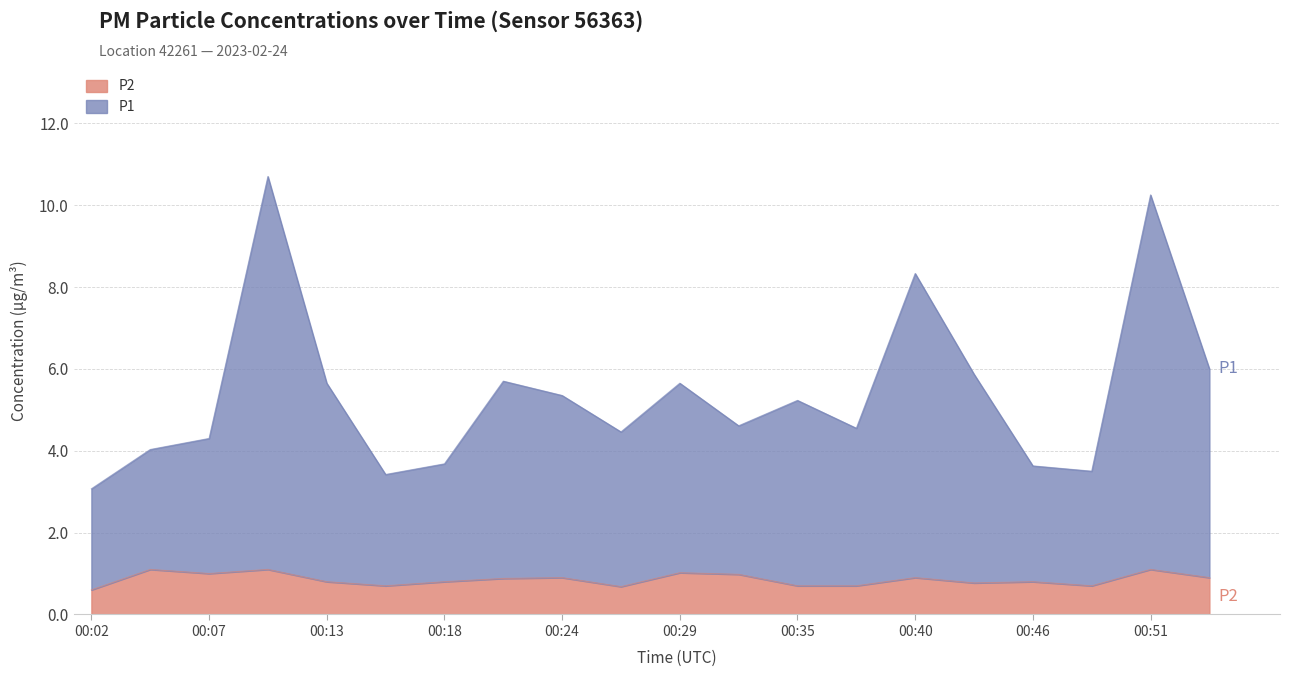

How many values in the P1 series exceed 5?

10